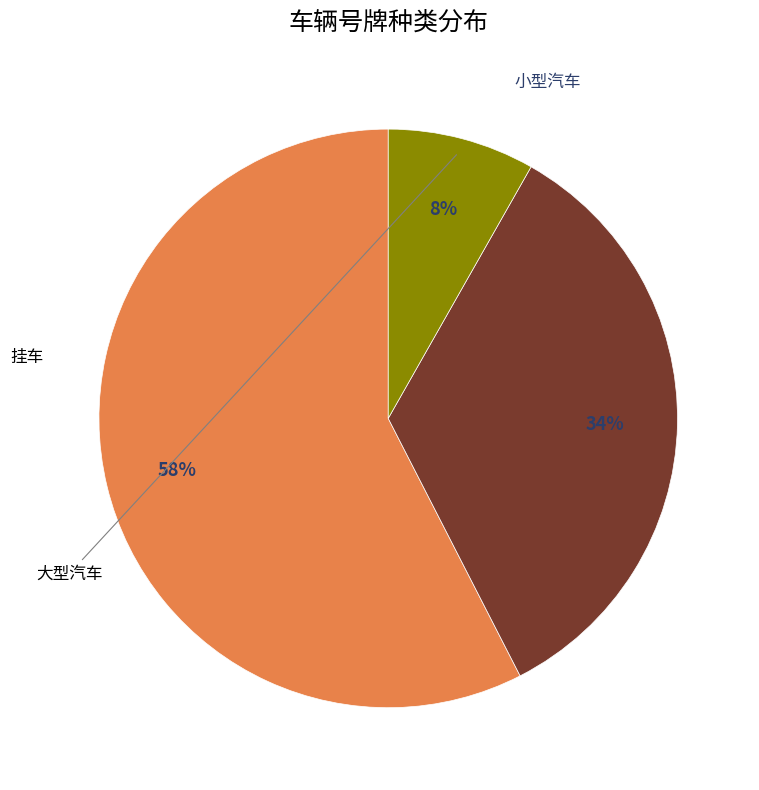

The 小型汽车 slice represents 58% of the pie. True or false?

True